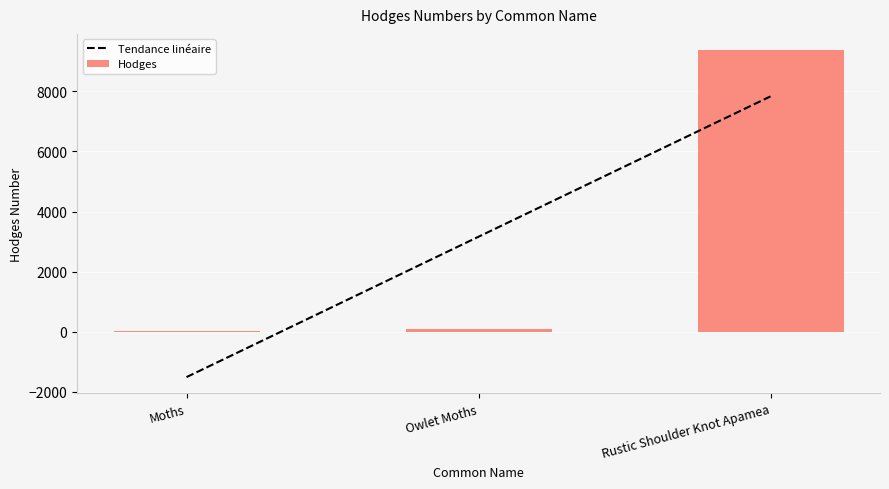

Between Owlet Moths and Rustic Shoulder Knot Apamea, which series saw the biggest shift?

Hodges